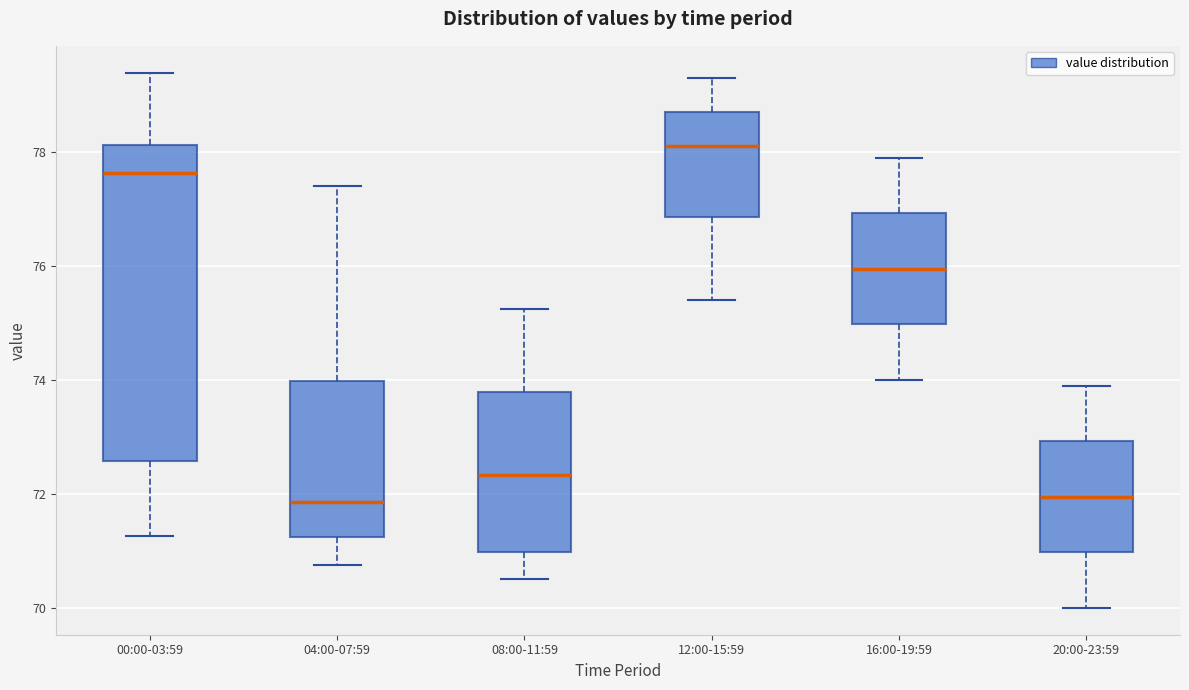

Which box's median line is the highest?

12:00-15:59